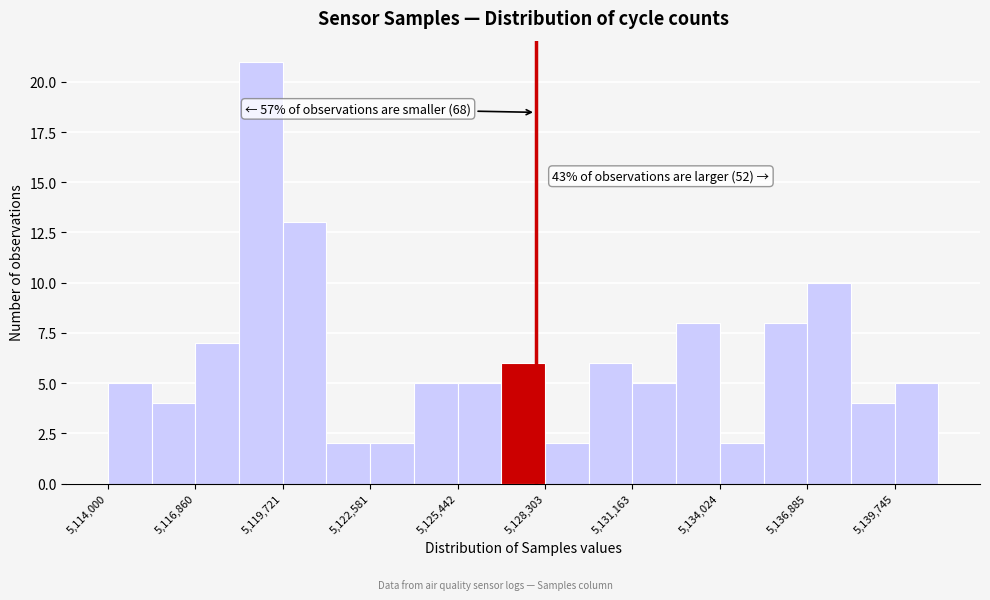

Read against the x-axis, roughly where is the centre of the tallest bar?

5119000